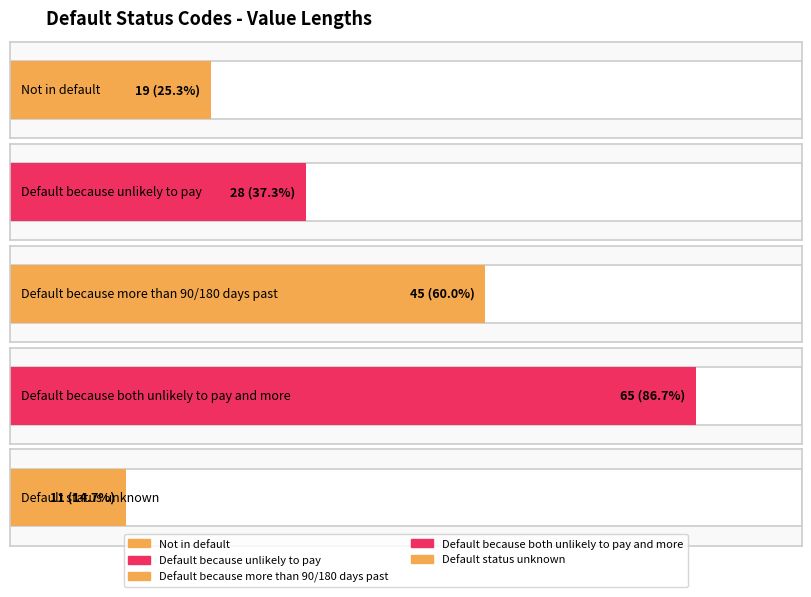

Reading left to right, extract all data points from this chart.

Not in default=19	Default because unlikely to pay=28	Default because more than 90/180 days past=45	Default because both unlikely to pay and more=65	Default status unknown=11